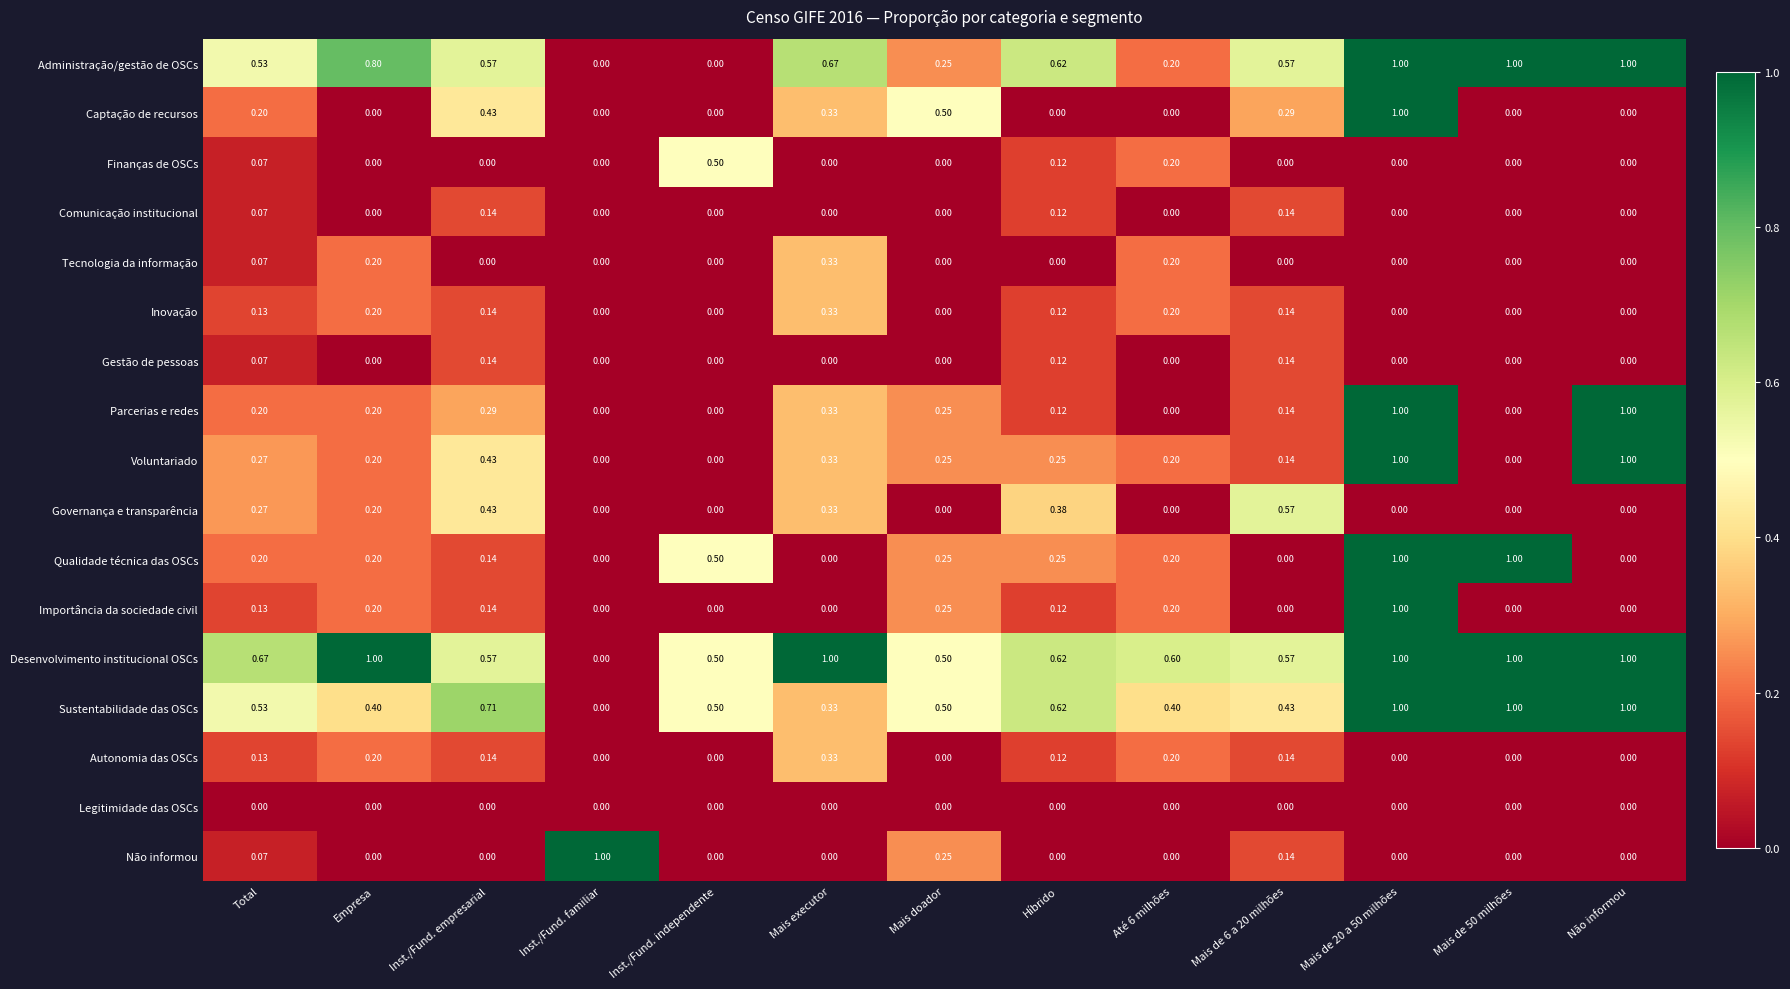

At which label does Finanças de OSCs reach its peak?

Inst./Fund. independente